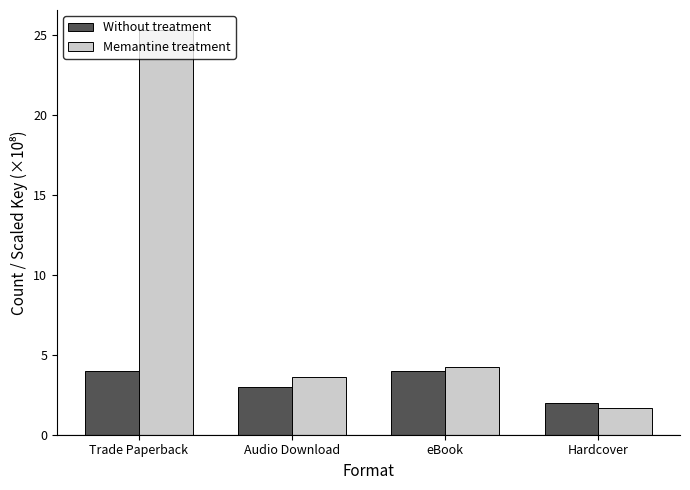

What is the difference between the maximum and minimum values in the Without treatment series?

2.0